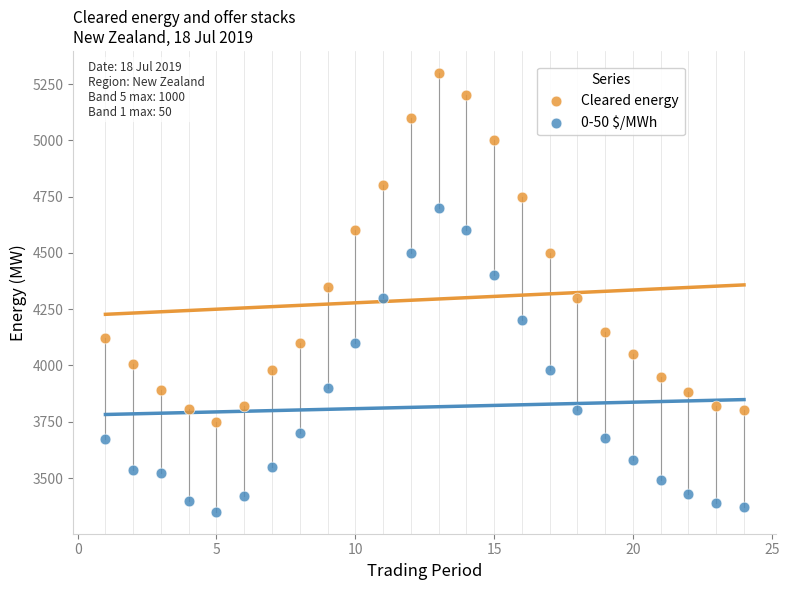

Which series contains the highest Y value?

Cleared energy